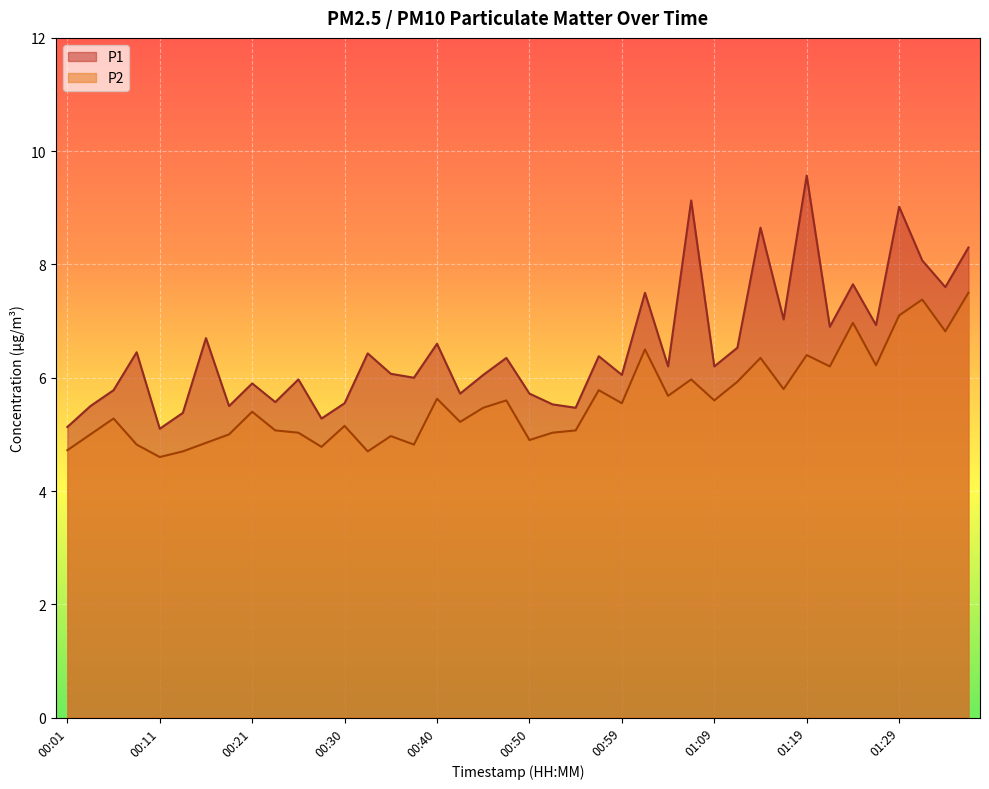

Where is the first local minimum for P2?

00:11